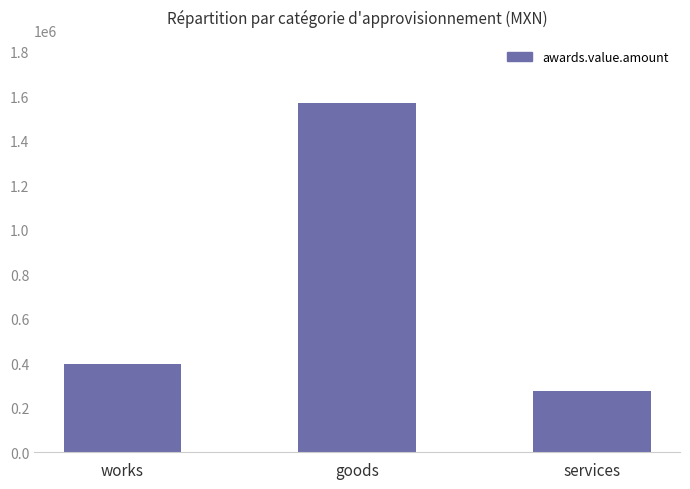

Where does the data first go above 394632?

works